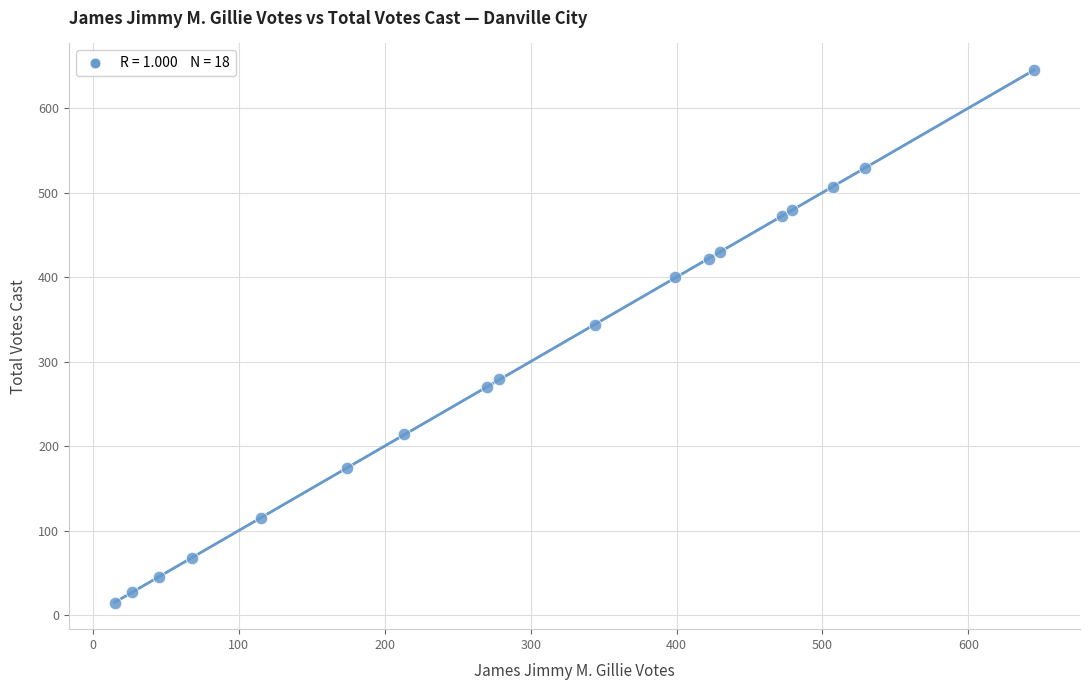

What is the range of Y values (max minus min)?

630